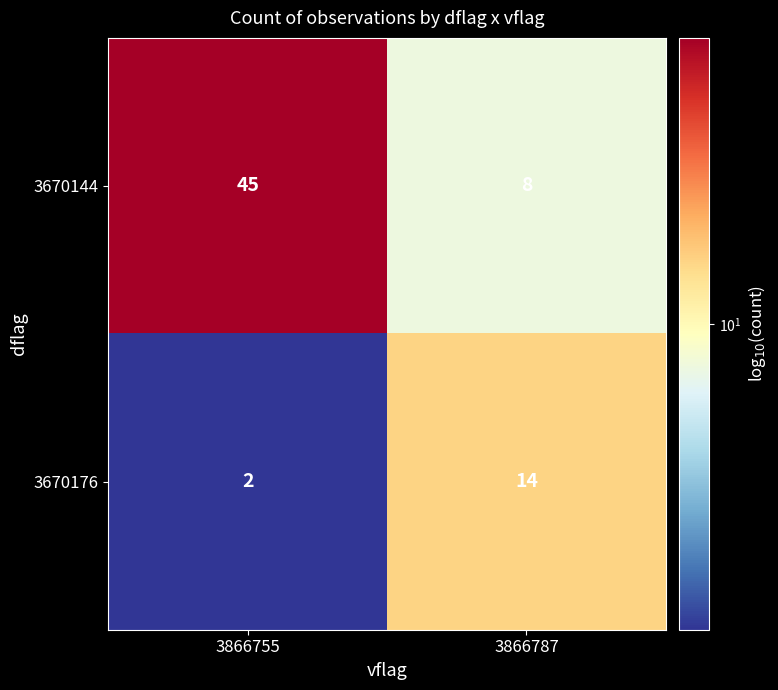

Reading left to right, list all the values displayed in this chart.

3670144: 3866755=45	3866787=8
3670176: 3866755=2	3866787=14